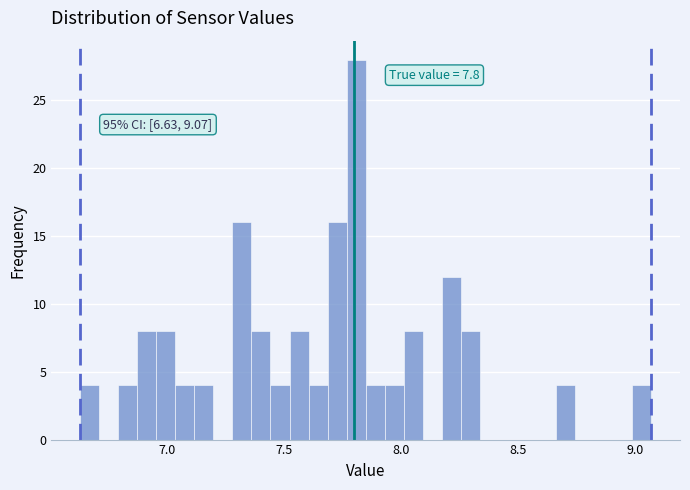

Read against the x-axis, roughly where is the centre of the tallest bar?

7.80